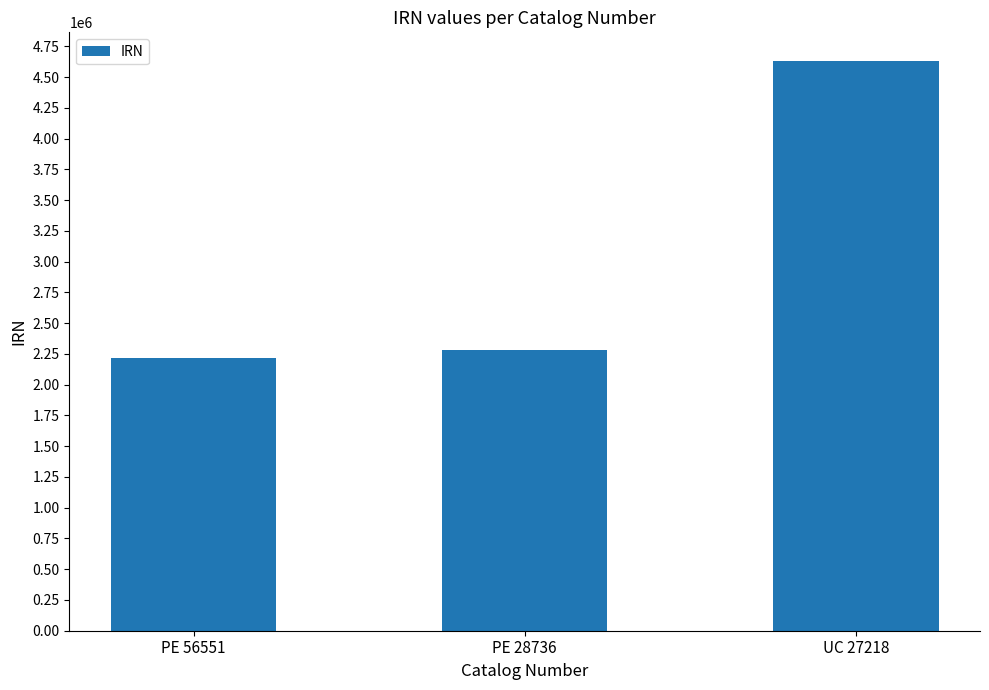

How many bars are there in total?

3